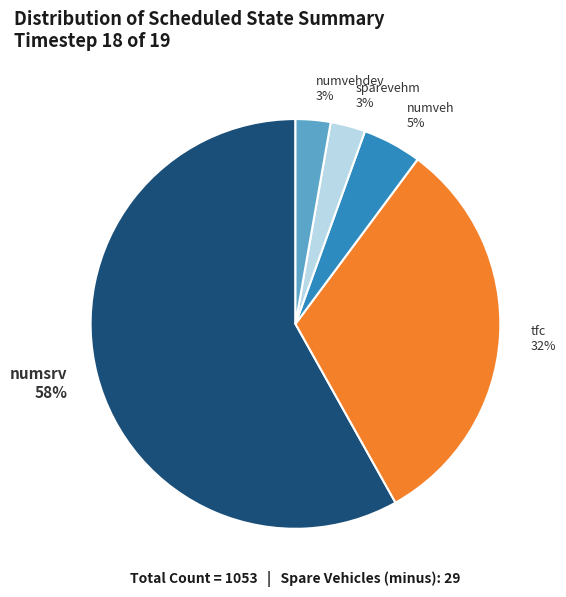

What percentage is the numvehdev 3% slice, to the nearest percent?

3%